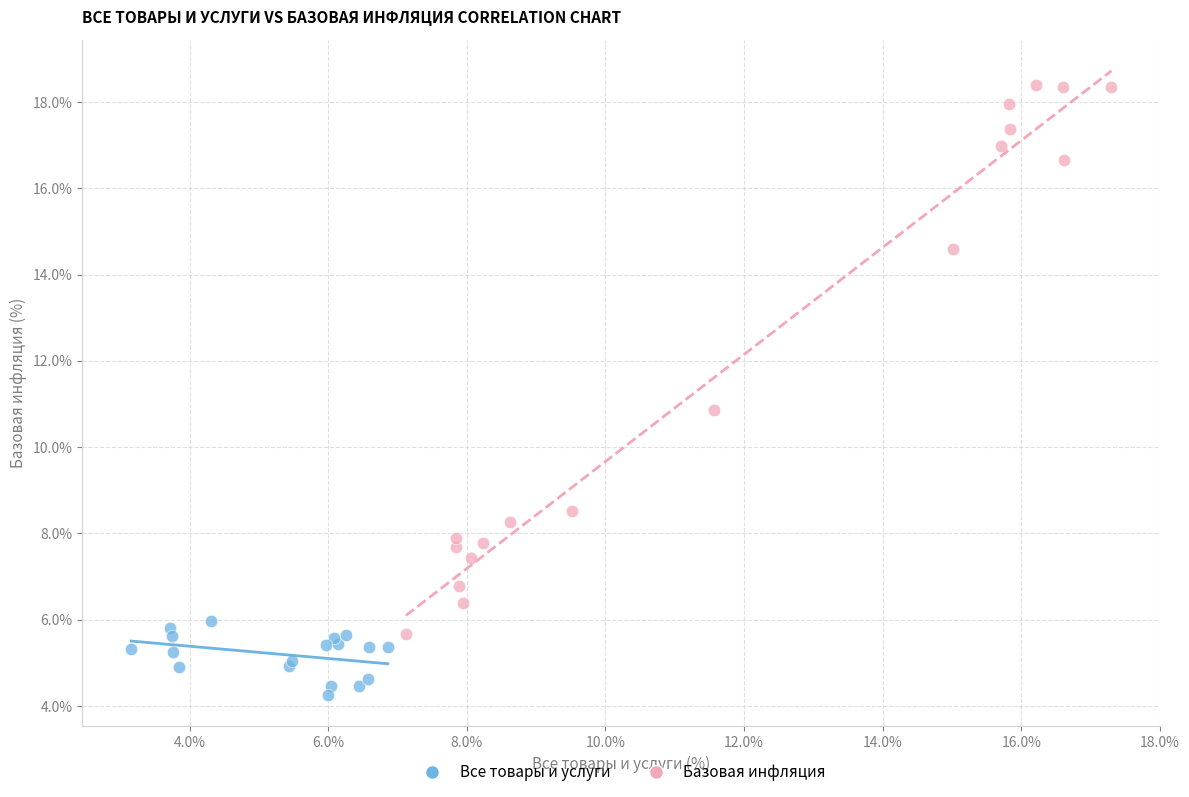

Which series contains the highest Y value?

Базовая инфляция